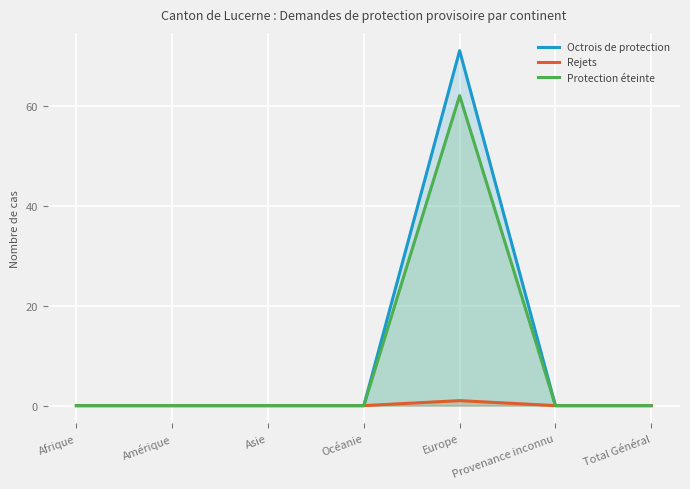

Reading left to right, extract all data points from this chart.

Octrois de protection: 0	0	0	0	71	0	0
Rejets: 0	0	0	0	1	0	0
Protection éteinte: 0	0	0	0	62	0	0